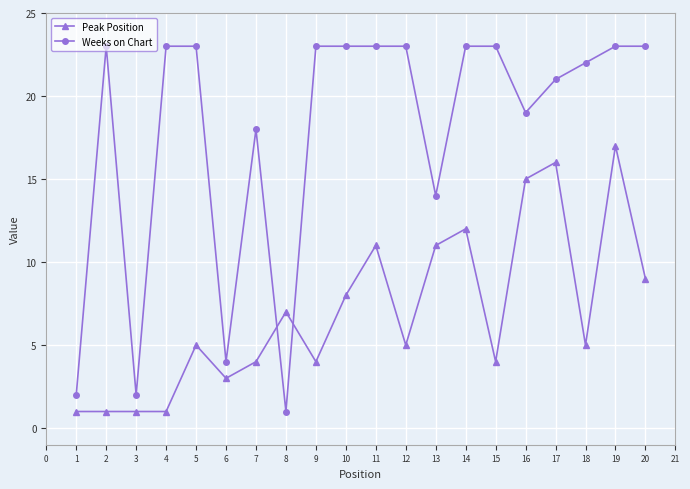

What is the value of the Peak Position point at the 4th from the left?

1